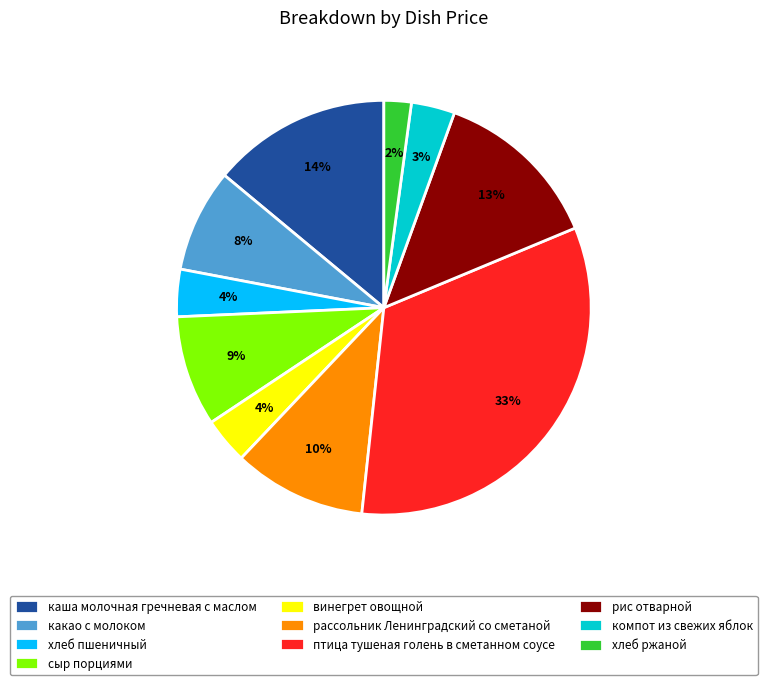

Which category has the biggest portion of the pie?

птица тушеная голень в сметанном соусе